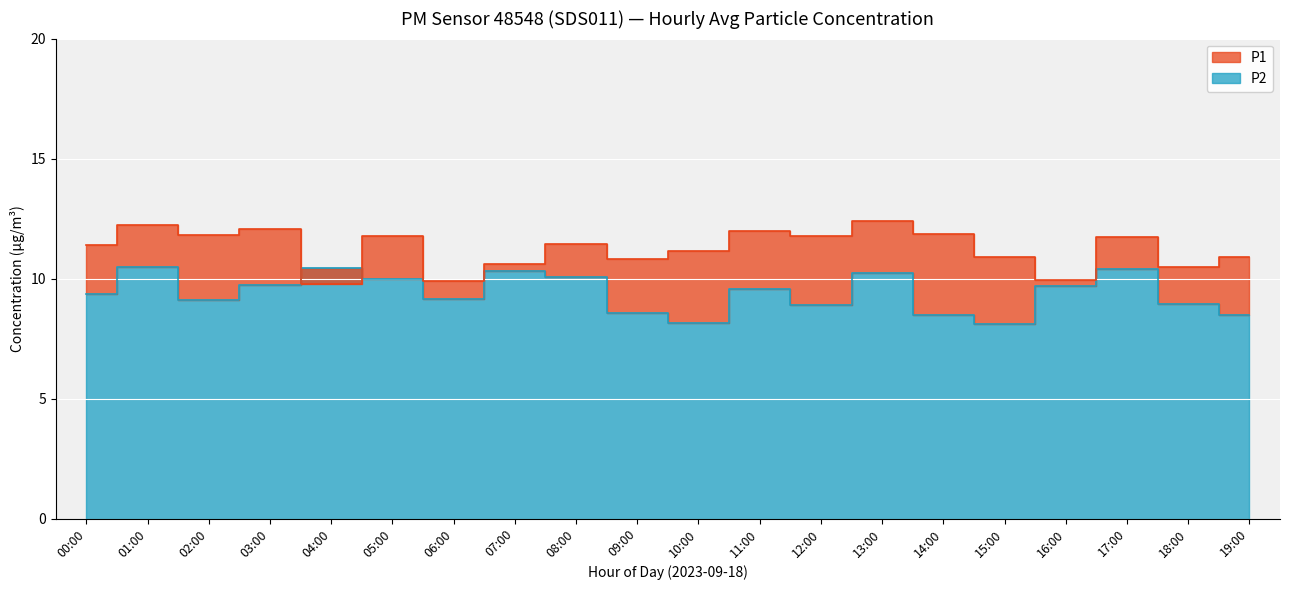

What are all the series names shown in the legend?

P1, P2